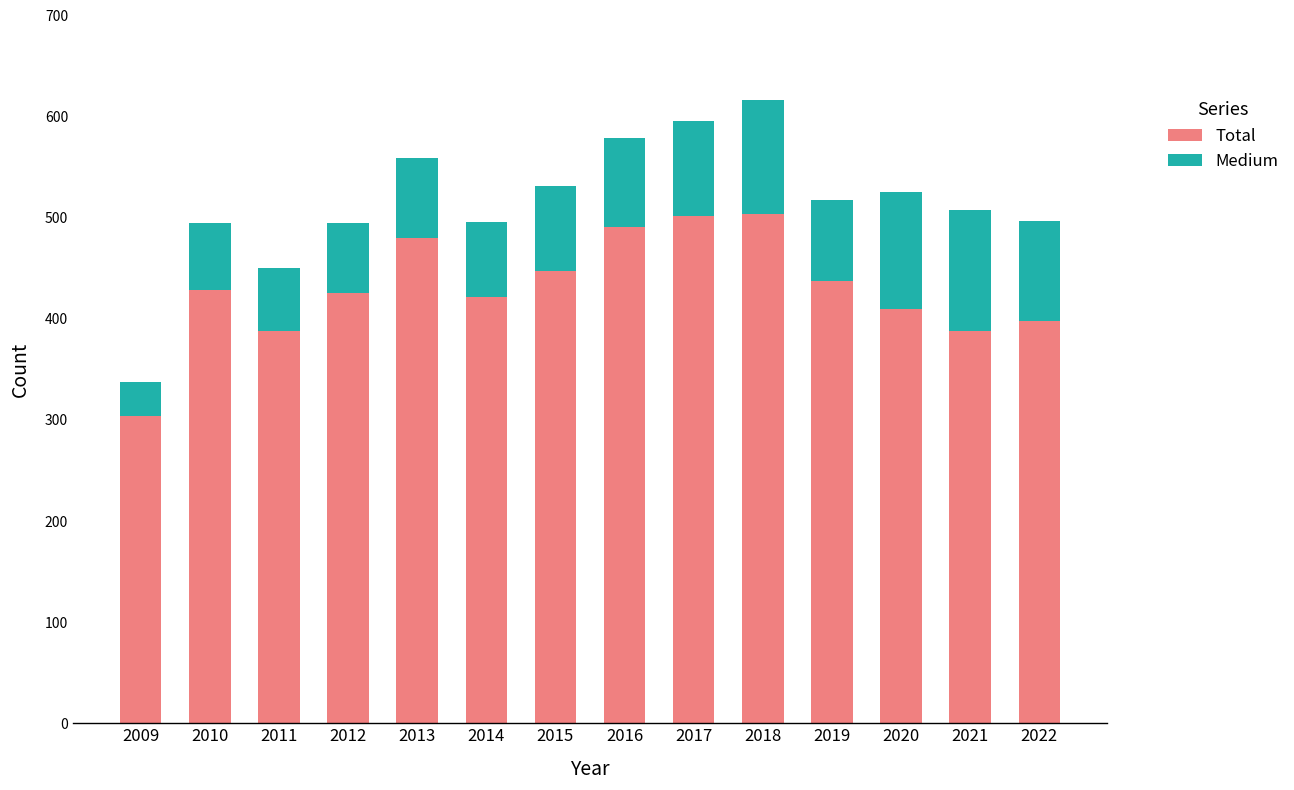

What is the total value across all series at 2020?

525